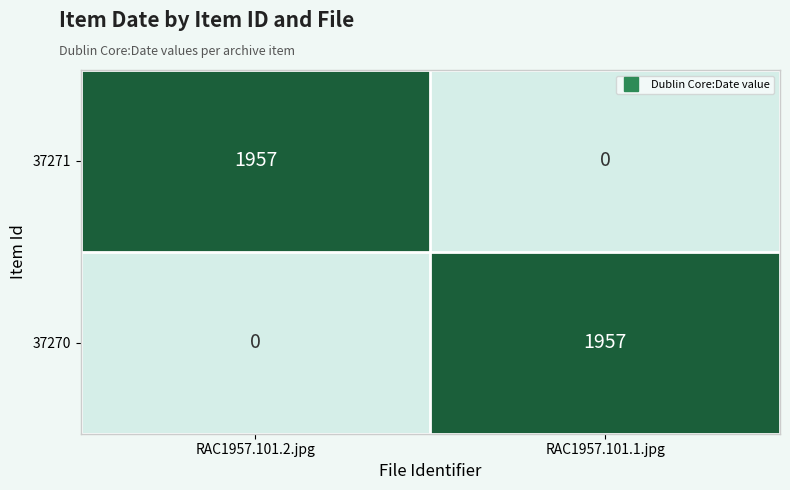

The 37270 series shows 1957 at RAC1957.101.1.jpg. True or false?

True